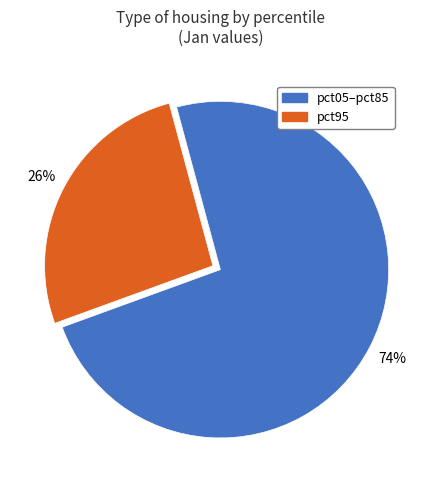

To the nearest percent, what is the average slice percentage?

50%